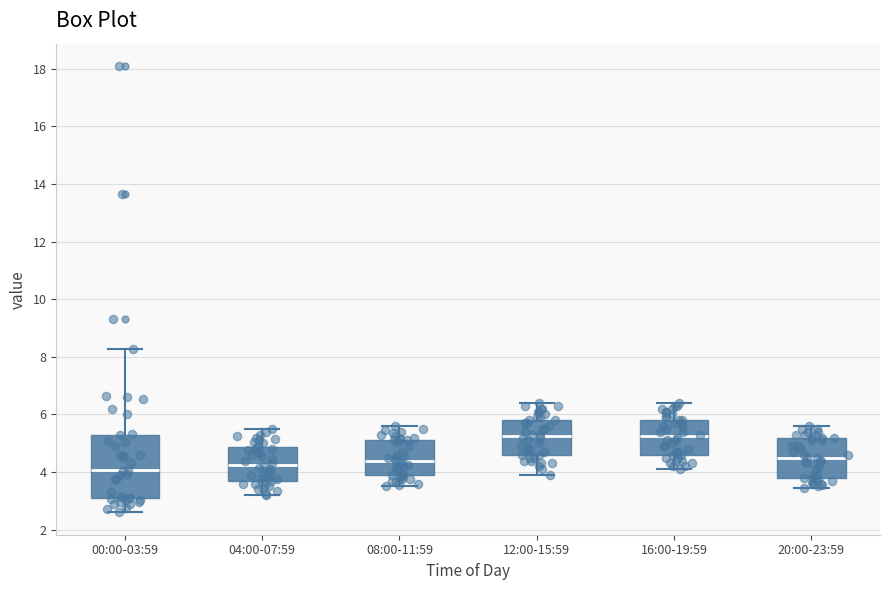

Reading left to right, transcribe this box plot: for each box, give where its median line is, the range the box spans, and where its two whiskers end, as read against the y-axis. The values are not printed on the chart, so give them approximately, as read against the axis.

00:00-03:59: median 4.0, box 3.0 to 5.2, whiskers 2.6 to 8.2
04:00-07:59: median 4.2, box 3.6 to 4.8, whiskers 3.2 to 5.6
08:00-11:59: median 4.4, box 3.8 to 5.2, whiskers 3.6 to 5.6
12:00-15:59: median 5.2, box 4.6 to 5.8, whiskers 4.0 to 6.4
16:00-19:59: median 5.2, box 4.6 to 5.8, whiskers 4.2 to 6.4
20:00-23:59: median 4.6, box 3.8 to 5.2, whiskers 3.4 to 5.6